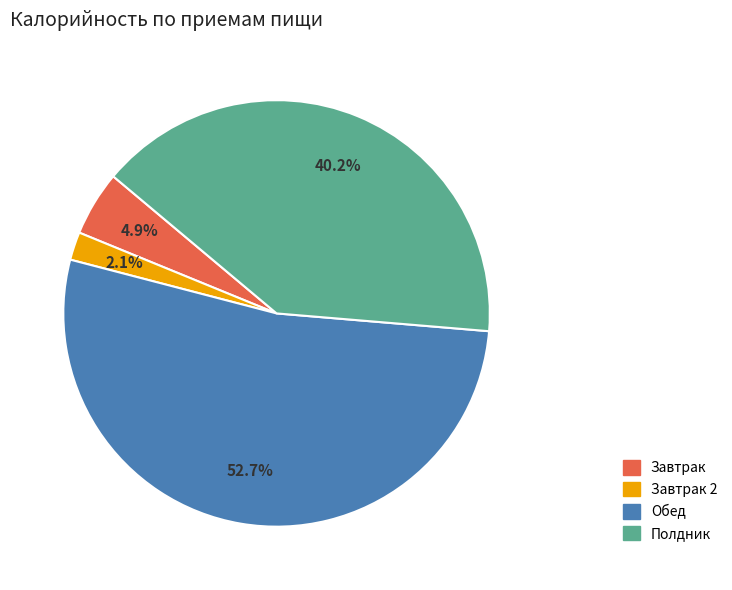

Do Обед and Завтрак together represent more than half of the pie?

Yes